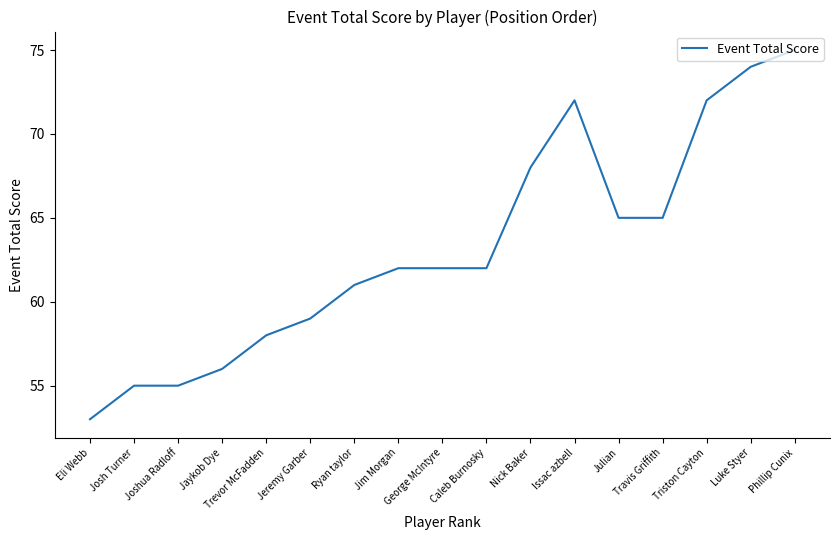

What is the ratio of the value at George McIntyre to the value at Issac azbell?

0.9